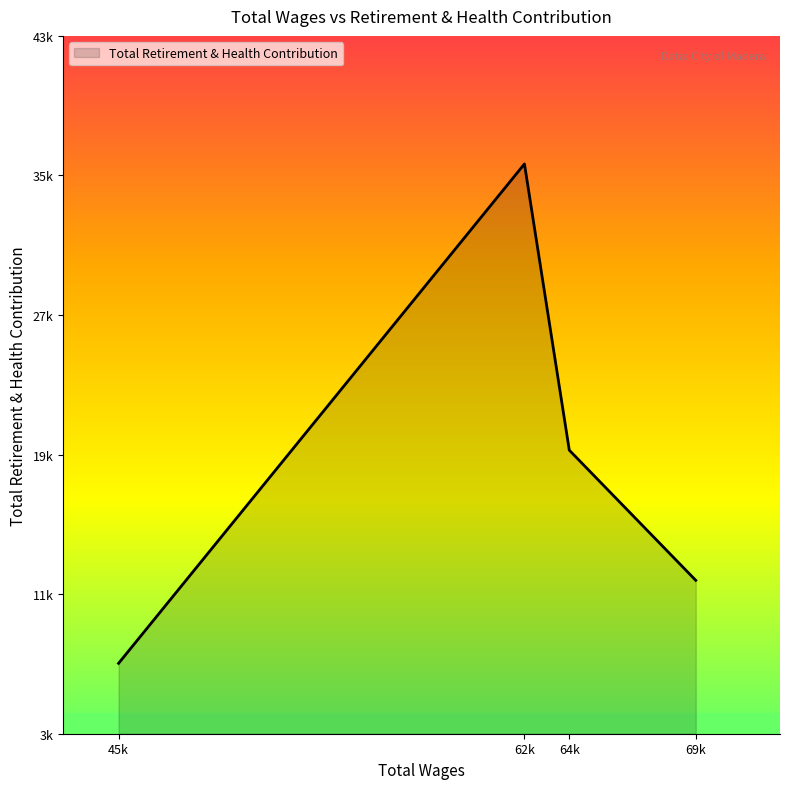

How many interior local peaks (higher than both neighbors) does the data have?

1